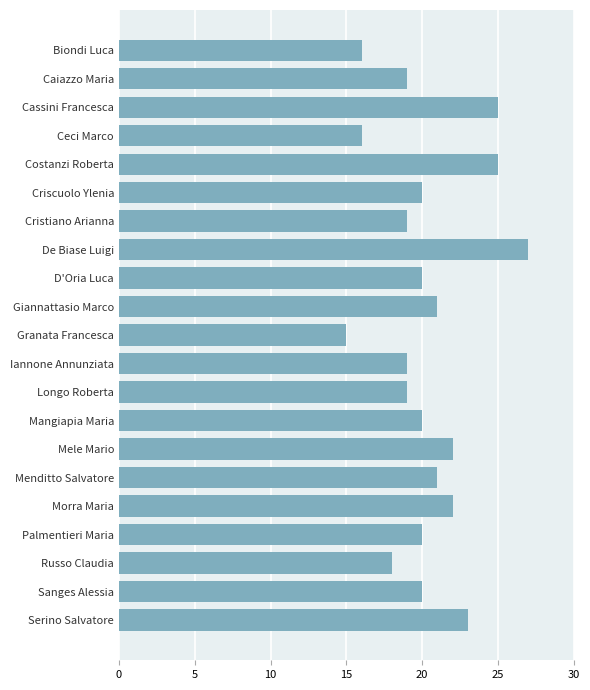

What is the smallest value displayed?

15